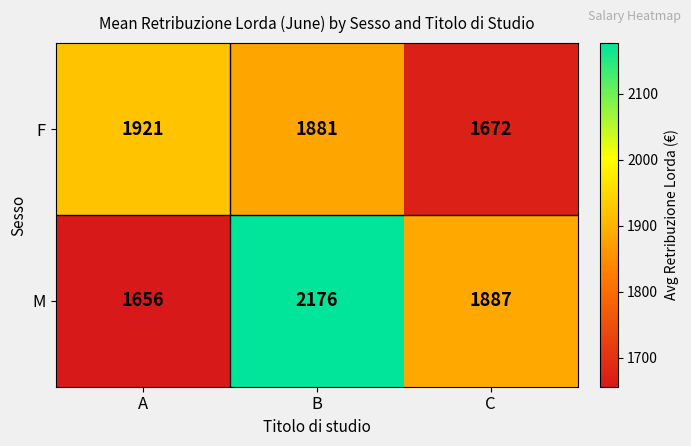

Count the number of data series in this chart.

2